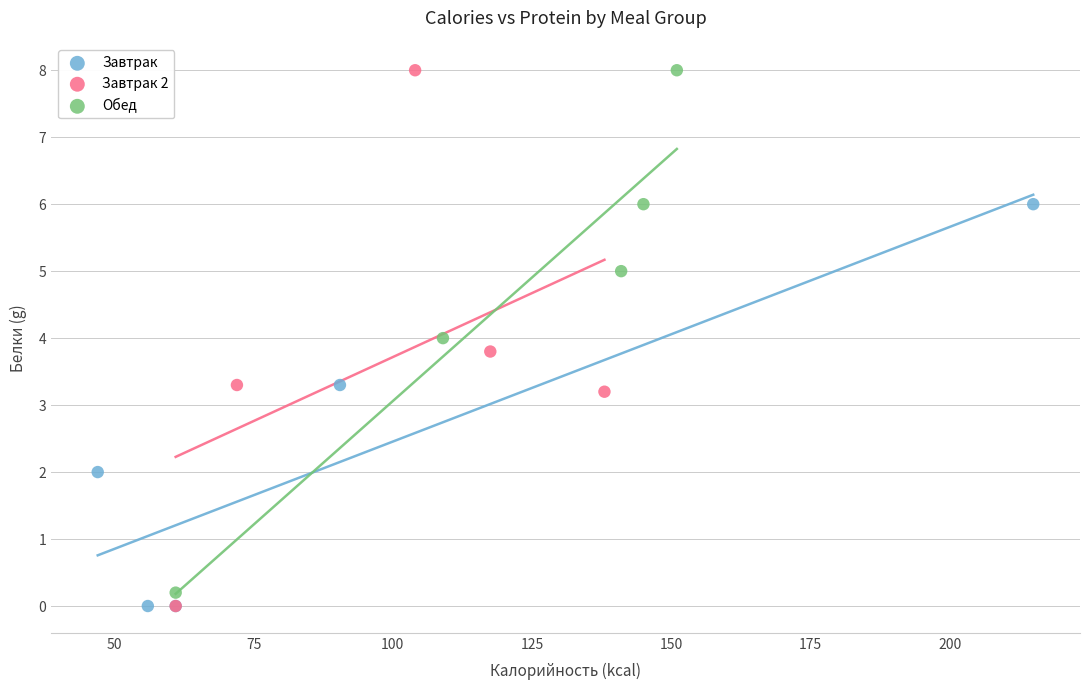

What are all the series names shown in the legend?

Завтрак, Завтрак 2, Обед